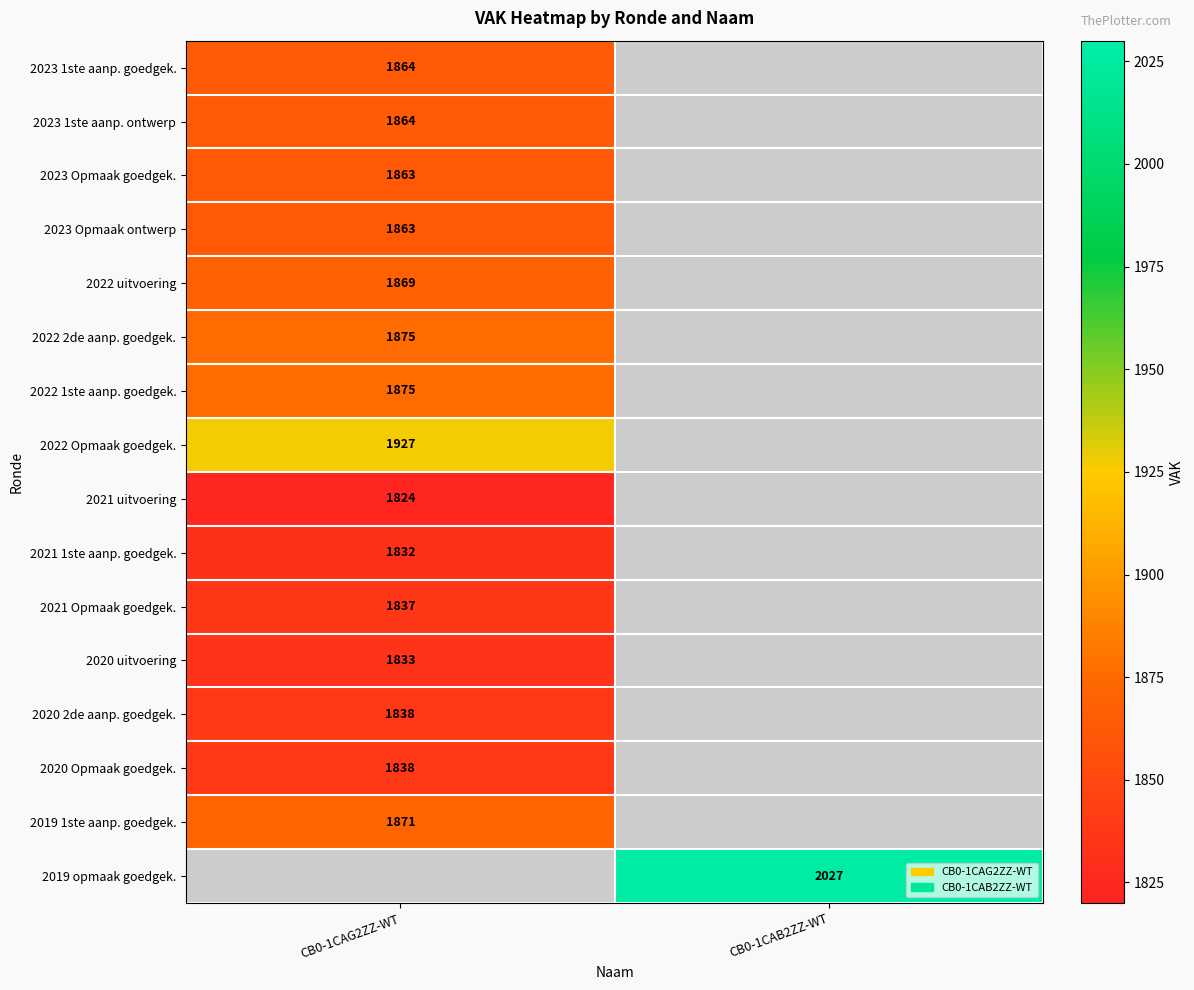

The value of 2021 uitvoering at CB0-1CAG2ZZ-WT is 1824. True or false?

True